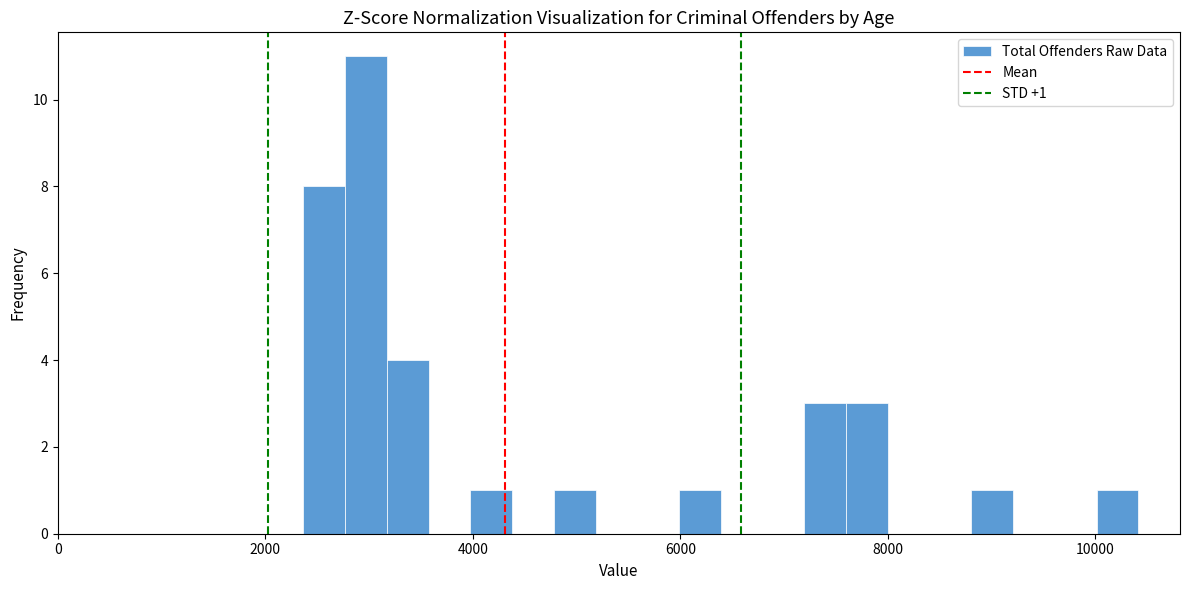

Around what value on the x-axis is the tallest bar? Give the approximate position of its centre, as read against the axis.

3000